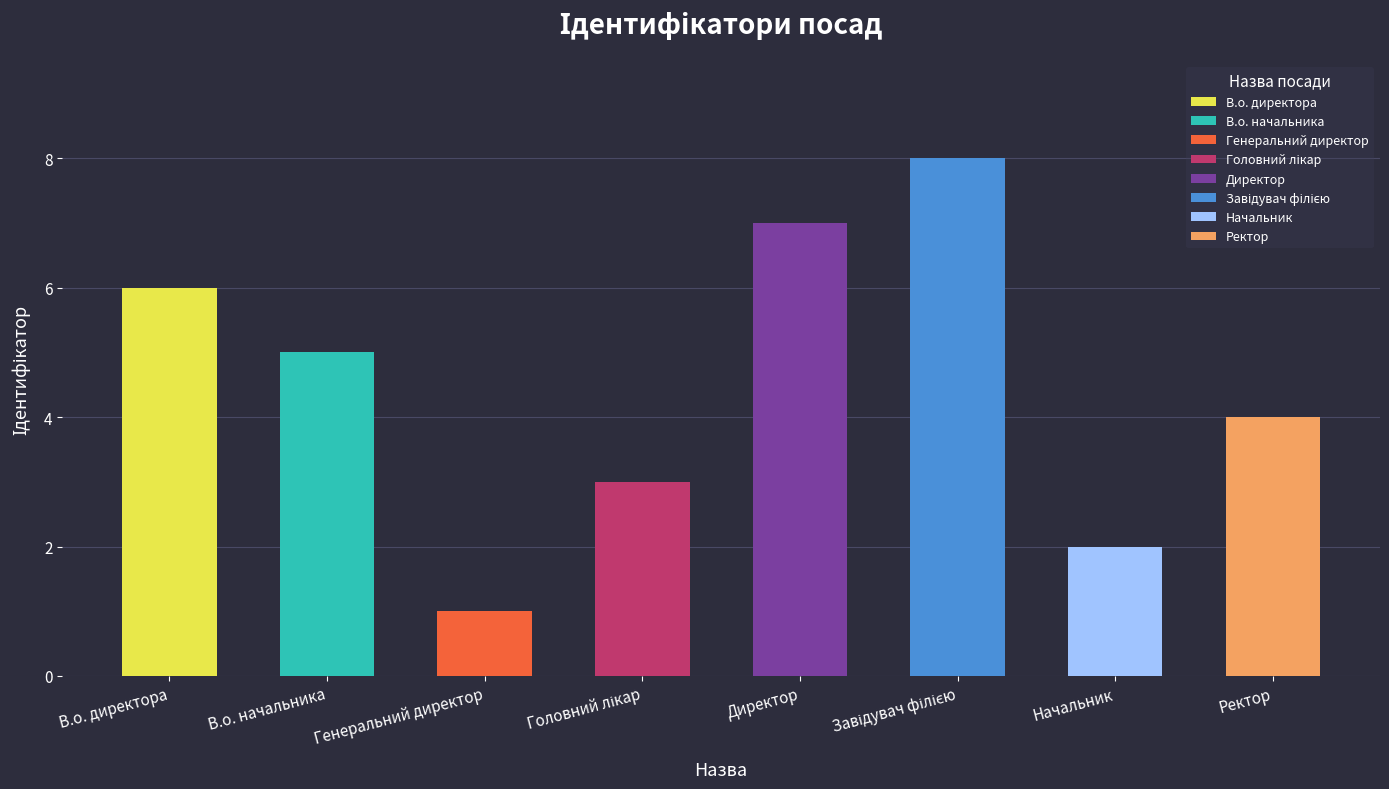

Reading left to right, transcribe all the data shown in this chart.

6	5	1	3	7	8	2	4